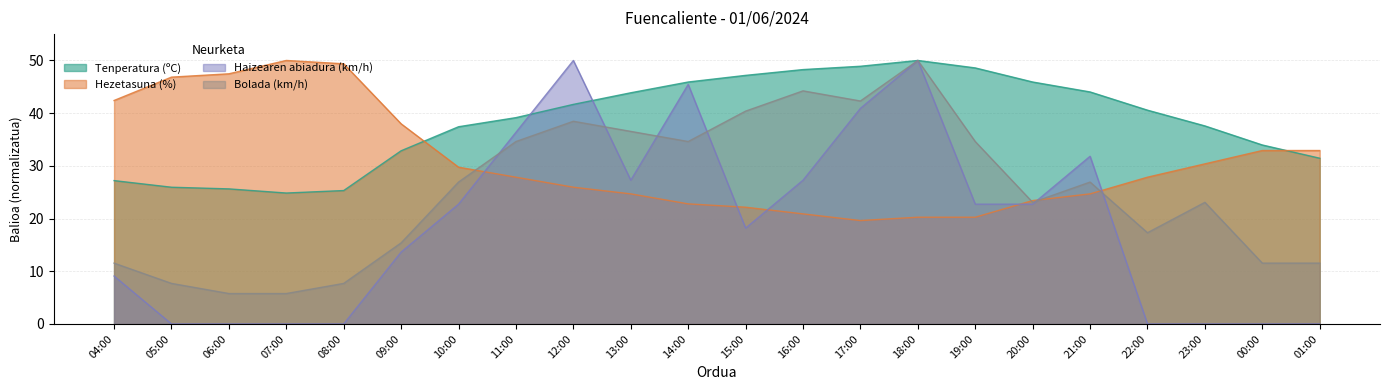

In Haizearen abiadura (km/h), how many points are lower than both neighbors (excluding endpoints)?

2